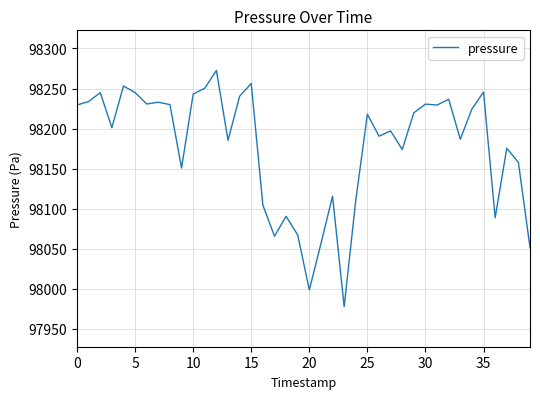

What is the difference between the maximum and minimum values?

294.9